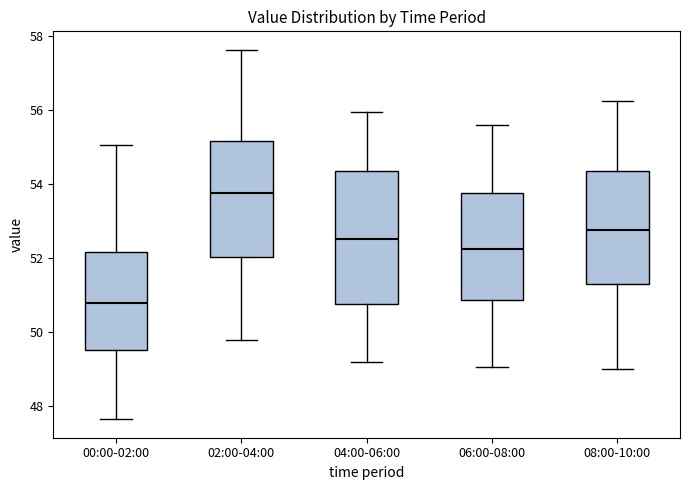

Reading left to right, read every box against the y-axis: the position of its median line, the range the box covers, and the ends of its whiskers. The values are not printed on the chart, so give them approximately, as read against the axis.

00:00-02:00: median 50.8, box 49.6 to 52.2, whiskers 47.6 to 55.0
02:00-04:00: median 53.8, box 52.0 to 55.2, whiskers 49.8 to 57.6
04:00-06:00: median 52.6, box 50.8 to 54.4, whiskers 49.2 to 56.0
06:00-08:00: median 52.2, box 50.8 to 53.8, whiskers 49.0 to 55.6
08:00-10:00: median 52.8, box 51.4 to 54.4, whiskers 49.0 to 56.2